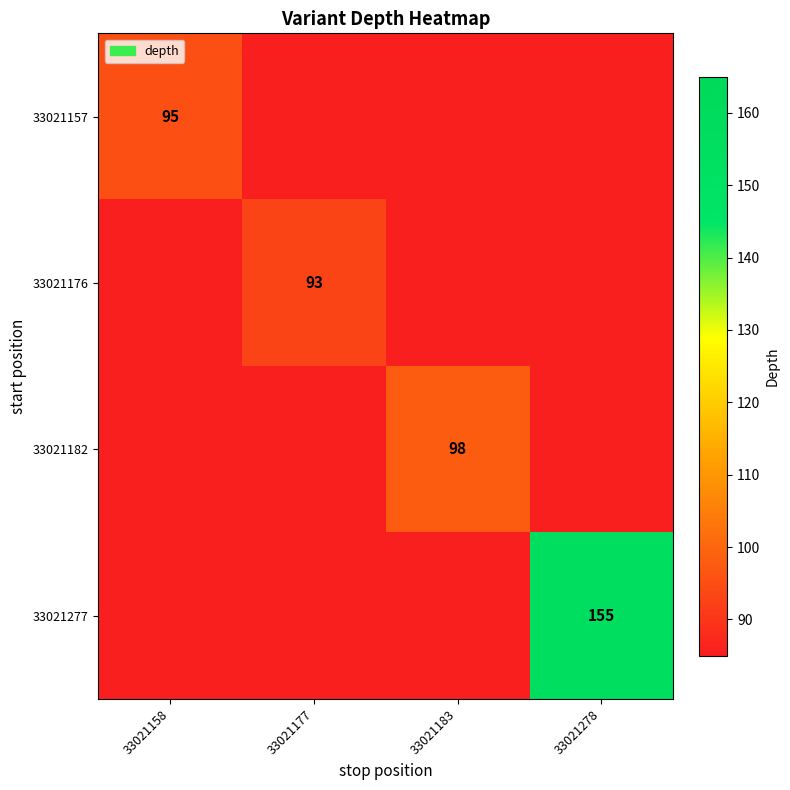

The 33021157 series shows 20 at 33021158. True or false?

False